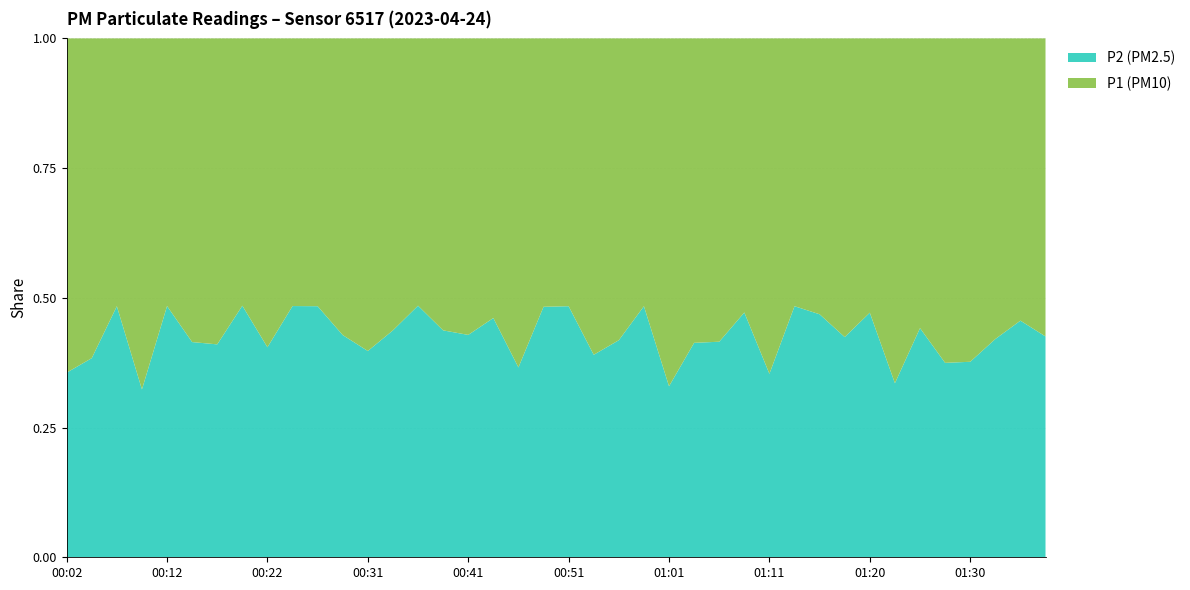

Reading right to left, what are all the values shown in this chart?

P1: 01:38=1.9	01:35=1.7	01:33=2.0	01:30=2.2	01:28=2.7	01:25=1.8	01:23=3.2	01:20=1.6	01:18=2.2	01:16=1.9	01:13=1.6	01:11=2.9	01:08=1.9	01:06=2.0	01:03=2.0	01:01=3.6	00:58=1.6	00:56=2.6	00:53=2.5	00:51=1.6	00:48=1.5	00:46=2.6	00:44=1.9	00:41=2.0	00:39=1.9	00:36=1.7	00:34=1.9	00:31=2.0	00:29=2.2	00:26=1.6	00:24=1.6	00:22=2.5	00:19=1.7	00:17=2.4	00:14=2.3	00:12=1.6	00:09=3.2	00:07=1.6	00:04=2.7	00:02=2.8
P2: 01:38=1.4	01:35=1.4	01:33=1.4	01:30=1.3	01:28=1.6	01:25=1.4	01:23=1.6	01:20=1.4	01:18=1.6	01:16=1.7	01:13=1.5	01:11=1.6	01:08=1.7	01:06=1.4	01:03=1.4	01:01=1.8	00:58=1.5	00:56=1.9	00:53=1.6	00:51=1.5	00:48=1.4	00:46=1.5	00:44=1.6	00:41=1.5	00:39=1.5	00:36=1.6	00:34=1.5	00:31=1.3	00:29=1.7	00:26=1.5	00:24=1.5	00:22=1.7	00:19=1.6	00:17=1.7	00:14=1.6	00:12=1.5	00:09=1.5	00:07=1.5	00:04=1.7	00:02=1.5